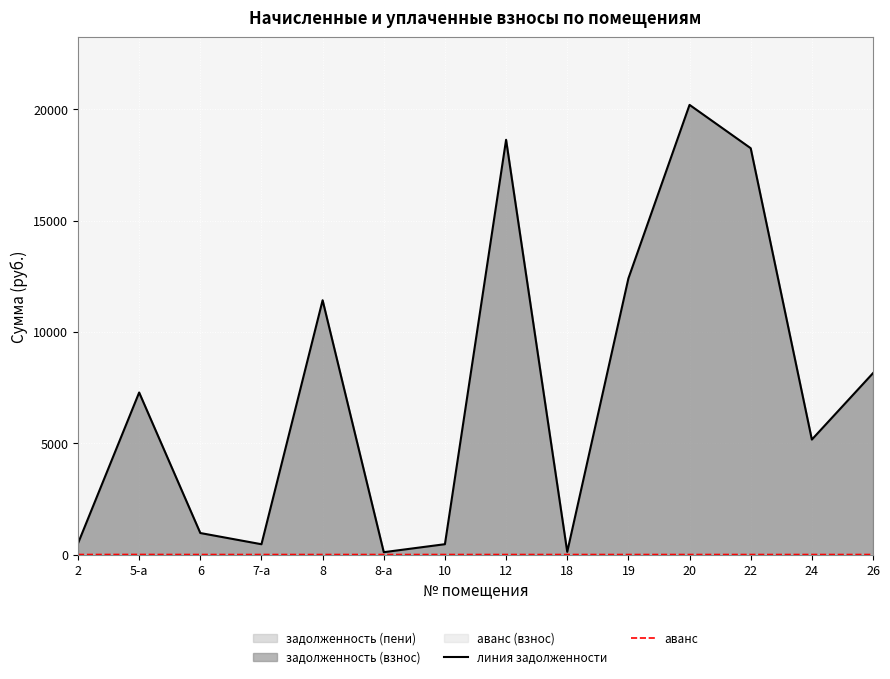

How many lines are shown in the chart?

2